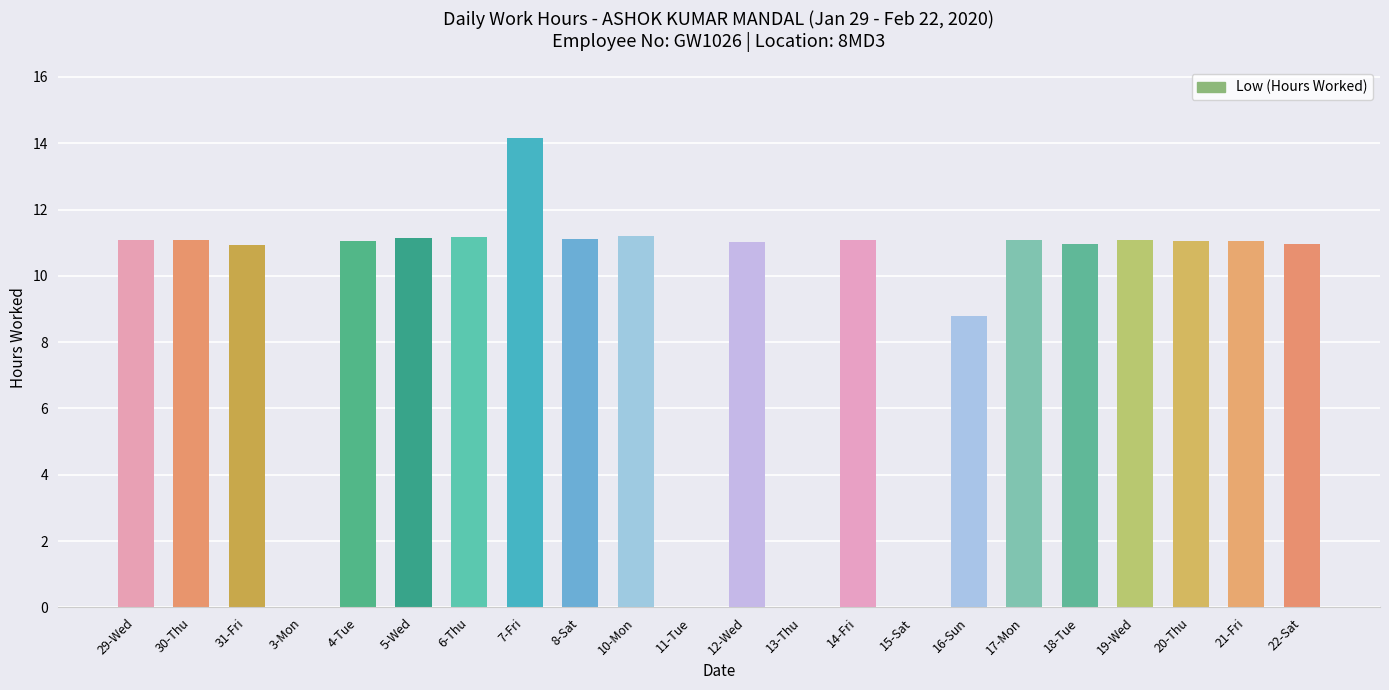

What is the sum of the values at 30-Thu and 15-Sat?

11.1